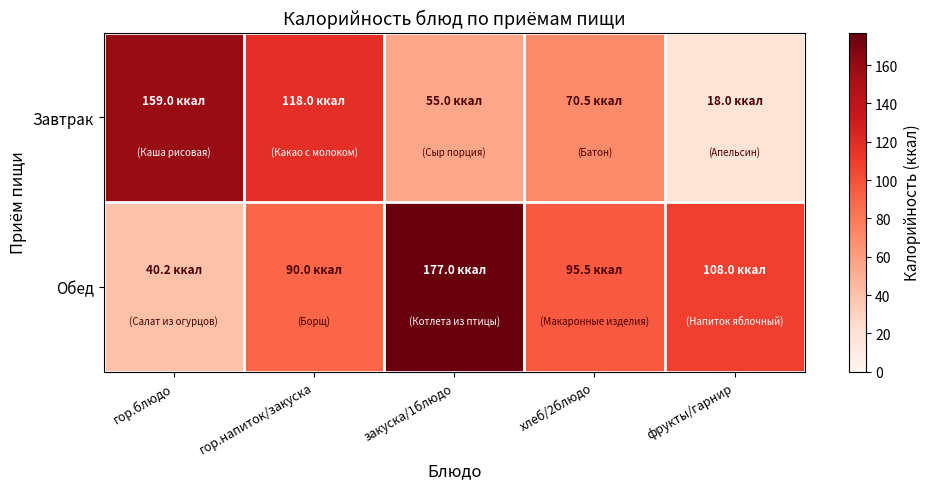

Reading right to left, what are all the values shown in this chart?

Завтрак: фрукты/гарнир=18.0	хлеб/2блюдо=70.5	закуска/1блюдо=55.0	гор.напиток/закуска=118.0	гор.блюдо=159.0
Обед: фрукты/гарнир=108.0	хлеб/2блюдо=95.5	закуска/1блюдо=177.0	гор.напиток/закуска=90.0	гор.блюдо=40.2